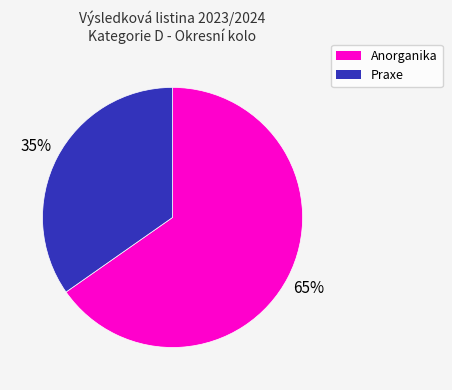

To the nearest percent, what is the average slice percentage?

50%